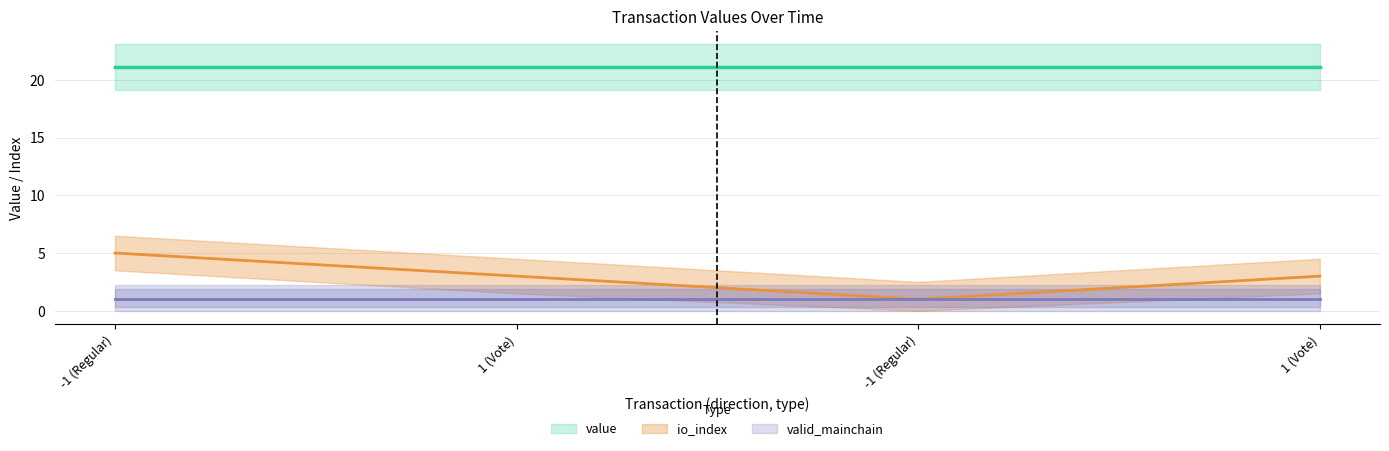

At which label is valid_mainchain closest to 1?

-1 (Regular)